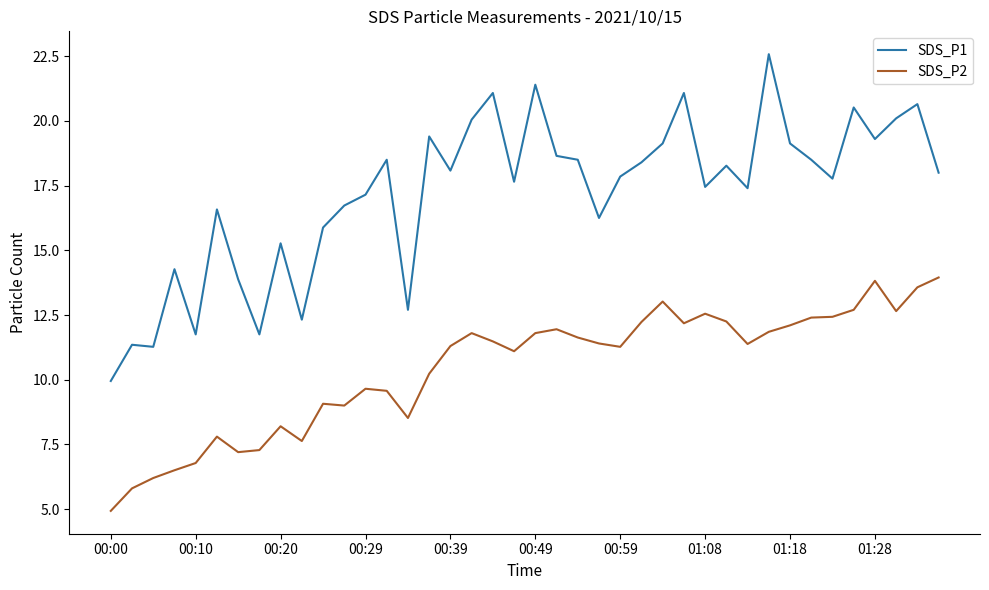

Which series has the largest total across all categories?

SDS_P1